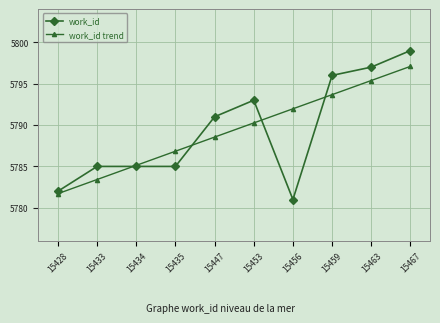

Which category has the lowest value in the work_id trend series?

15428